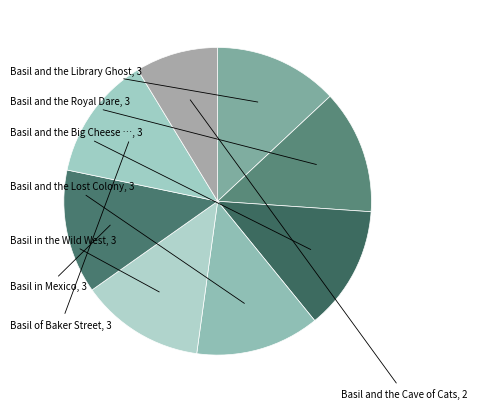

How many slices are in this pie chart?

8